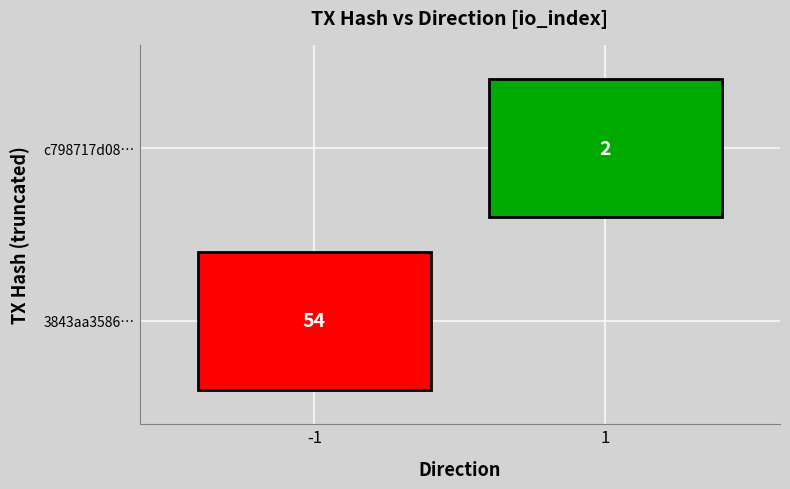

How many distinct data groups are displayed?

2